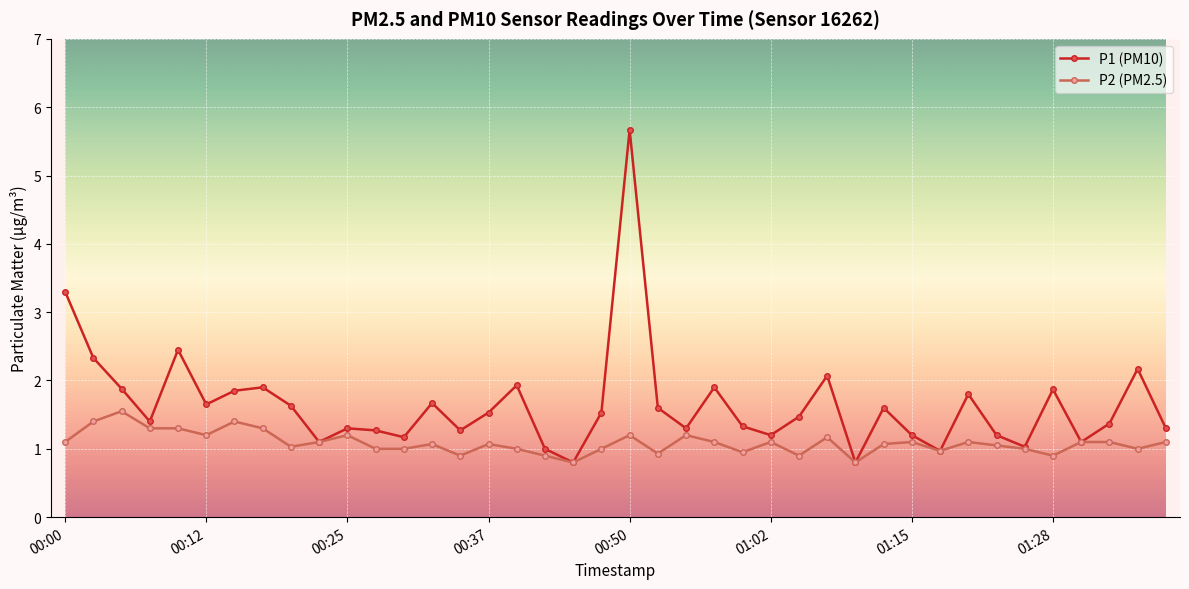

What is the sum of all P1 (PM10) values?

65.9